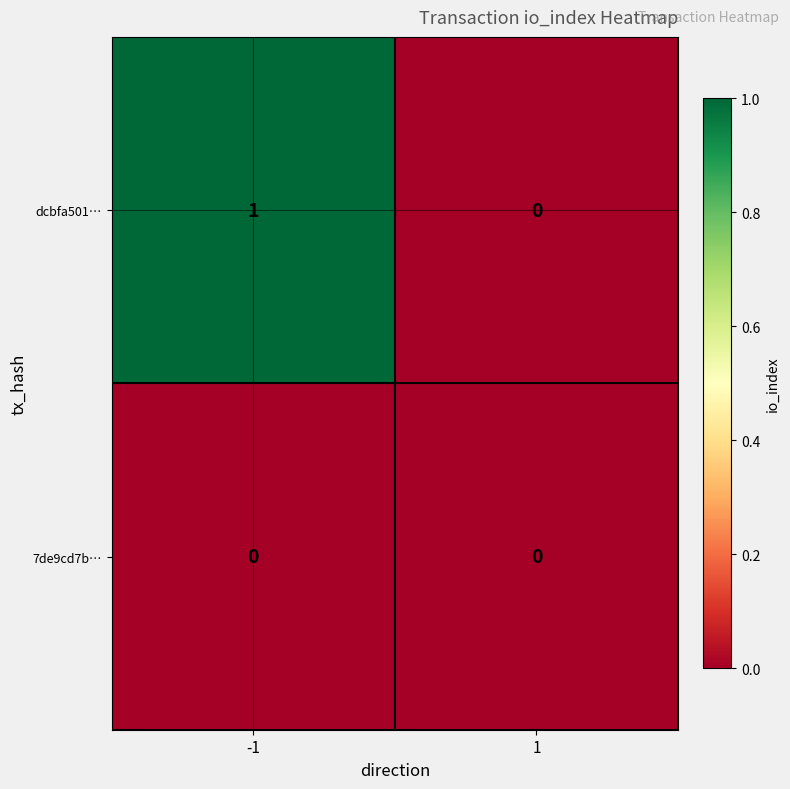

Which series changed the most between -1 and 1?

dcbfa501…